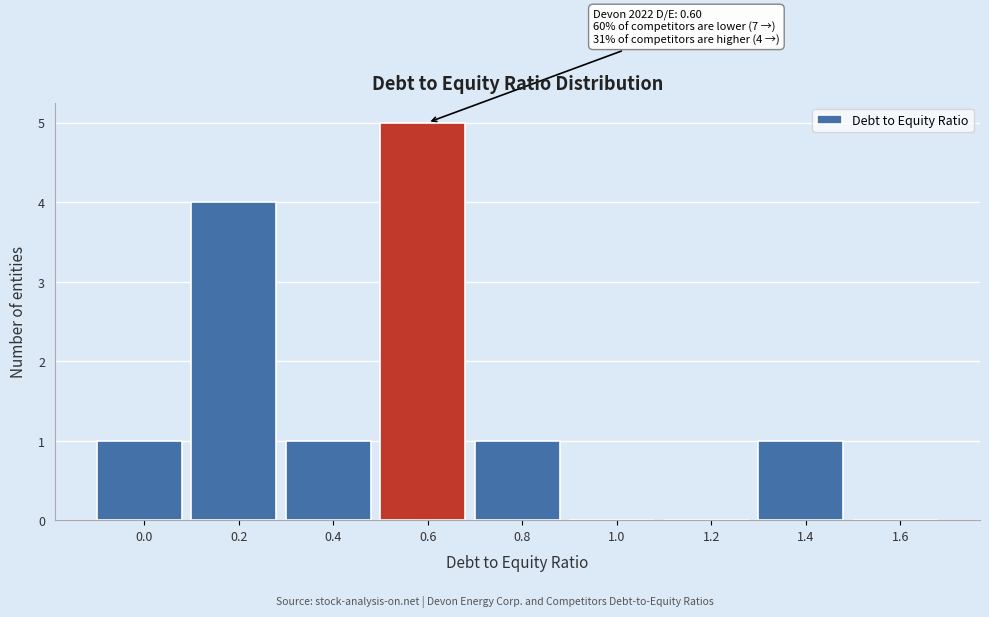

Reading left to right, list all the values displayed in this chart.

0.0=1	0.2=4	0.4=1	0.6=5	0.8=1	1.0=0	1.2=0	1.4=1	1.6=0